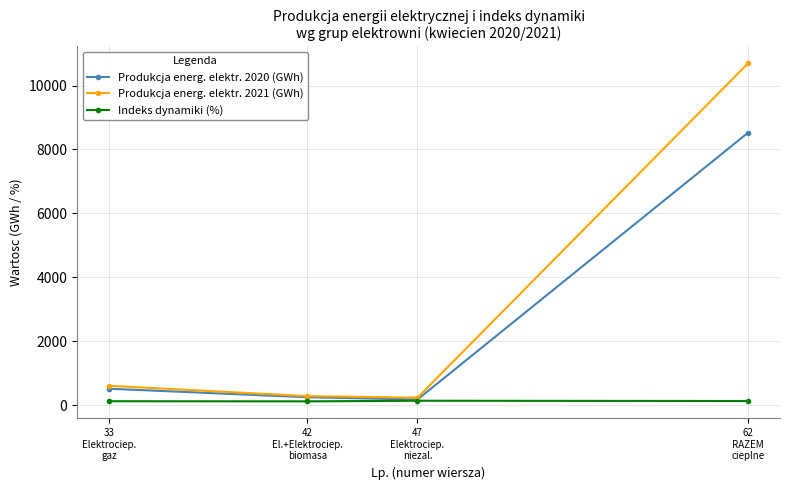

True or false: Indeks dynamiki (%) has more than 2 interior local peaks.

False